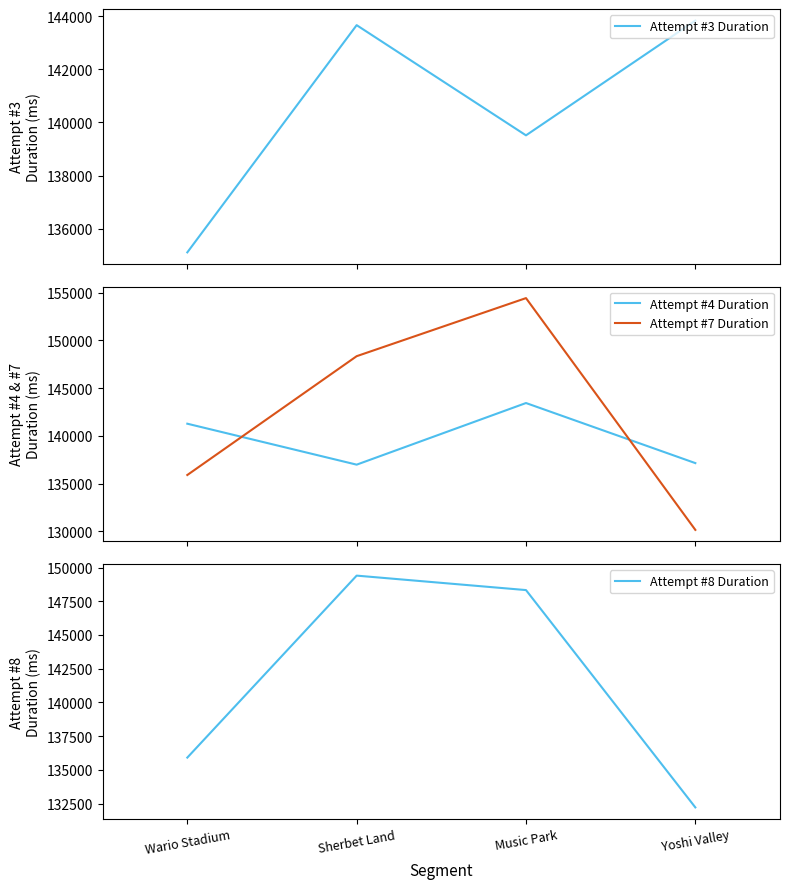

Which label corresponds to the smallest value in the chart?

Yoshi Valley